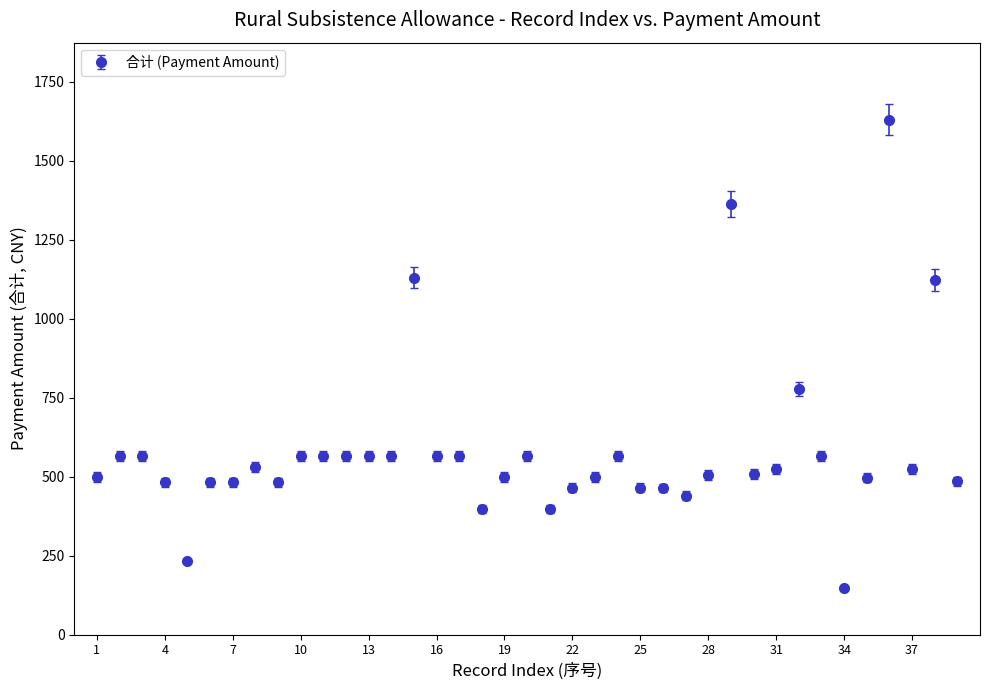

True or false: there are more than 0 points higher than both neighbors.

True